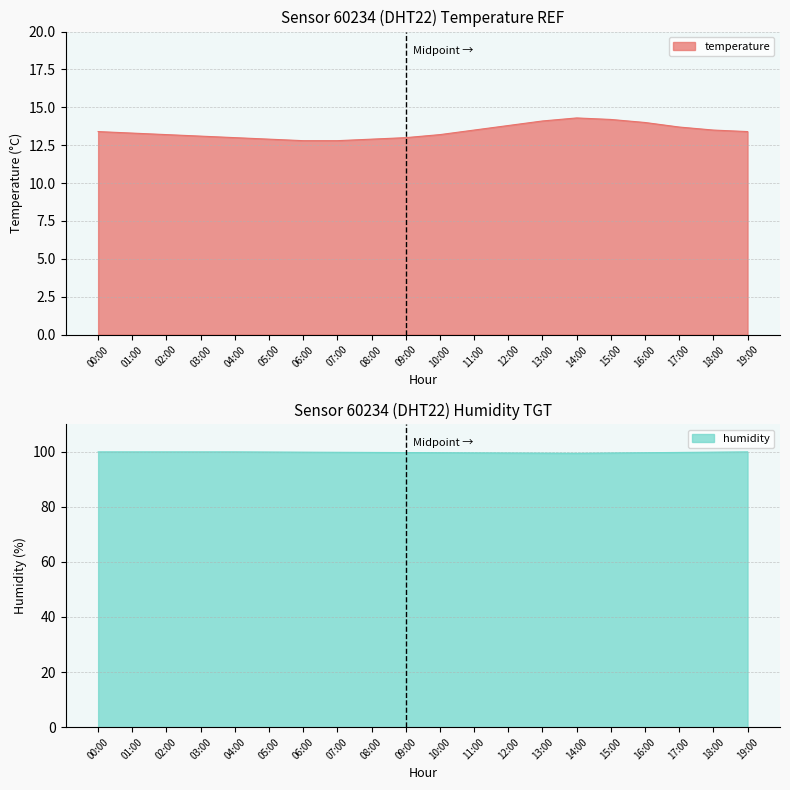

True or false: humidity and temperature cross at least once.

False